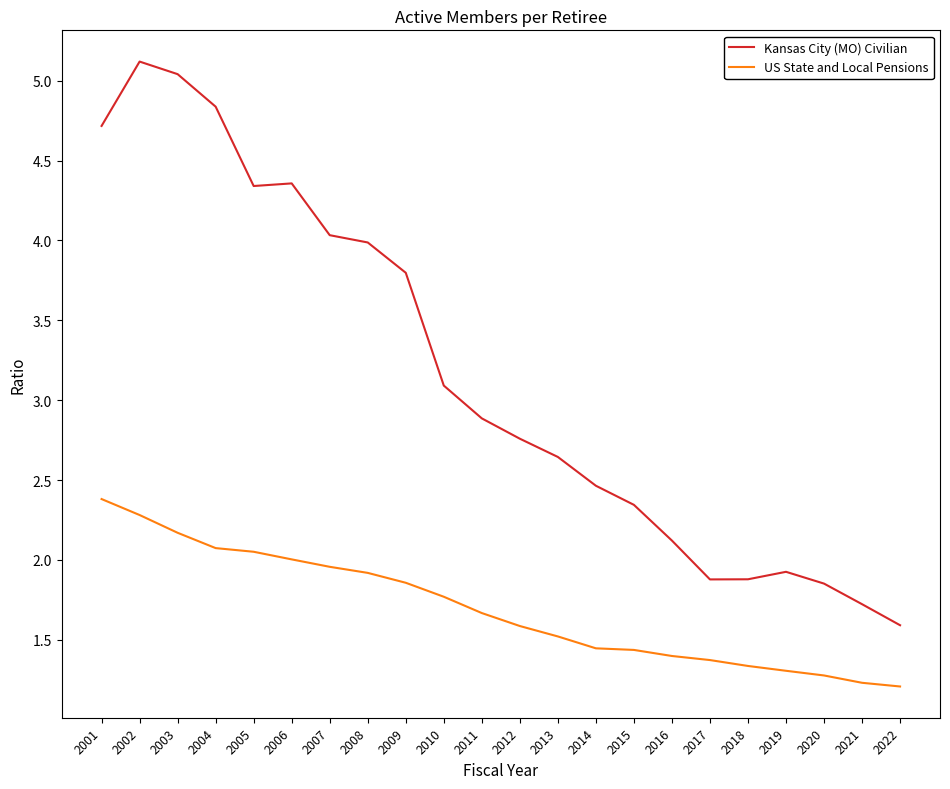

The Kansas City (MO) Civilian series shows 4.7 at 2001. True or false?

True